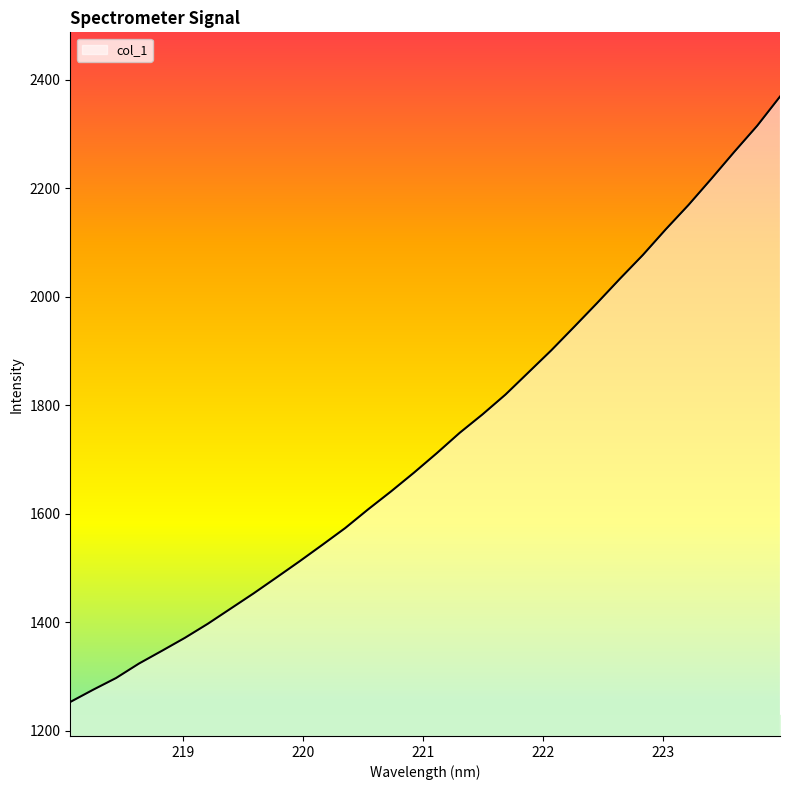

What is the difference between the maximum and minimum values?

1115.9